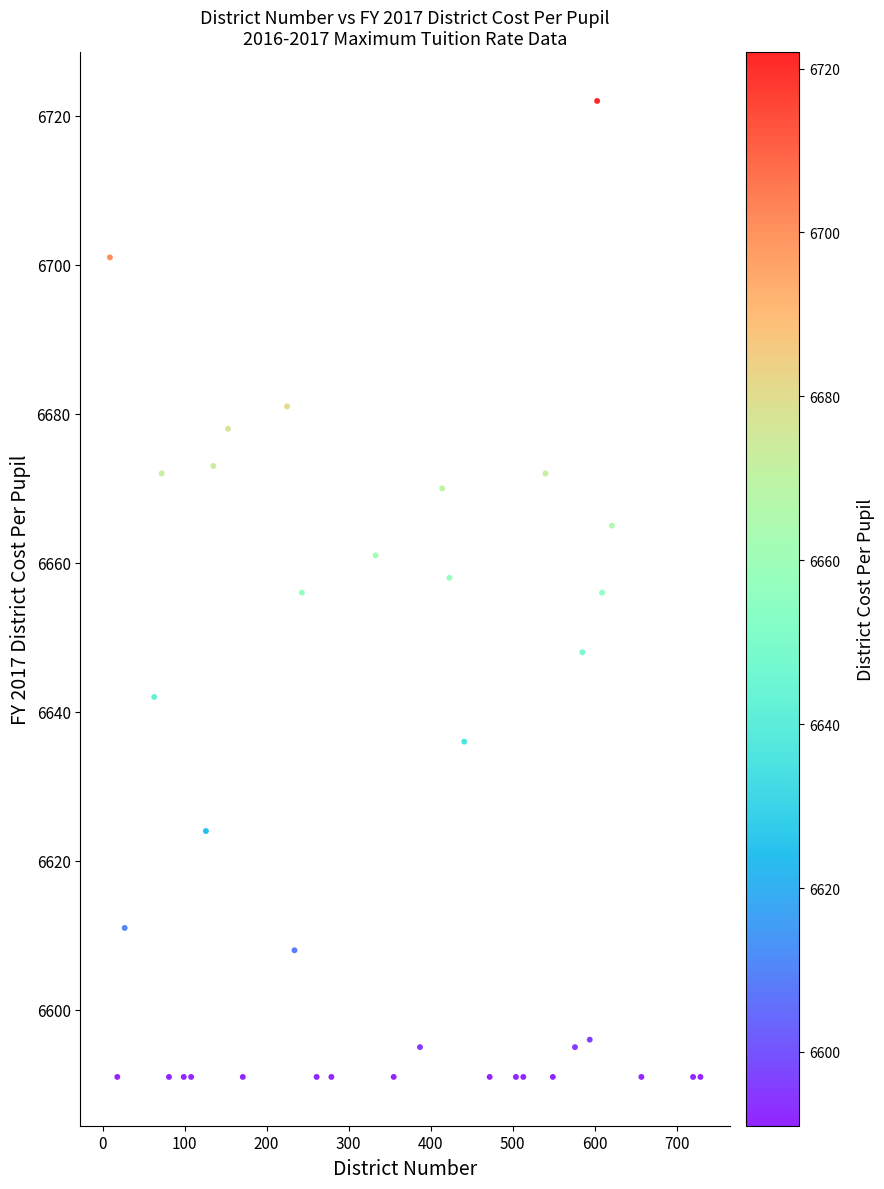

What is the range of Y values (max minus min)?

131